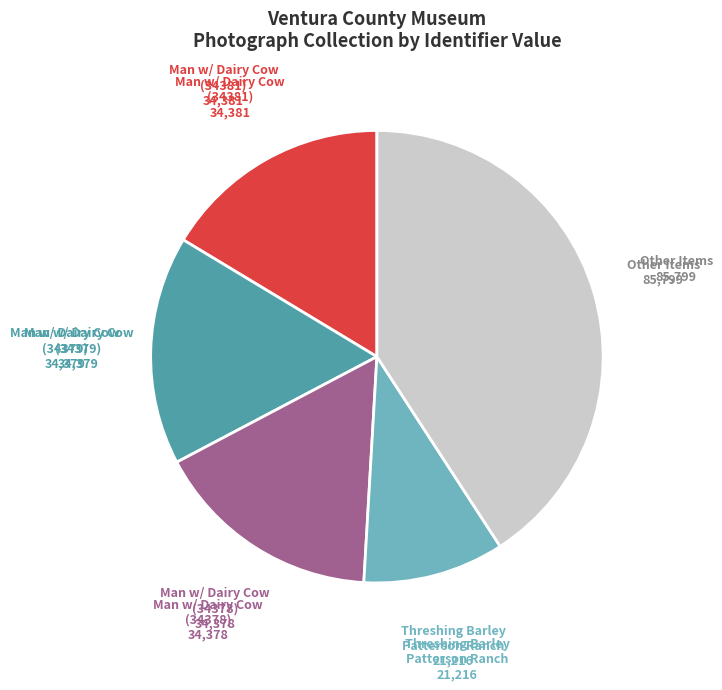

Does any single category account for the majority?

No